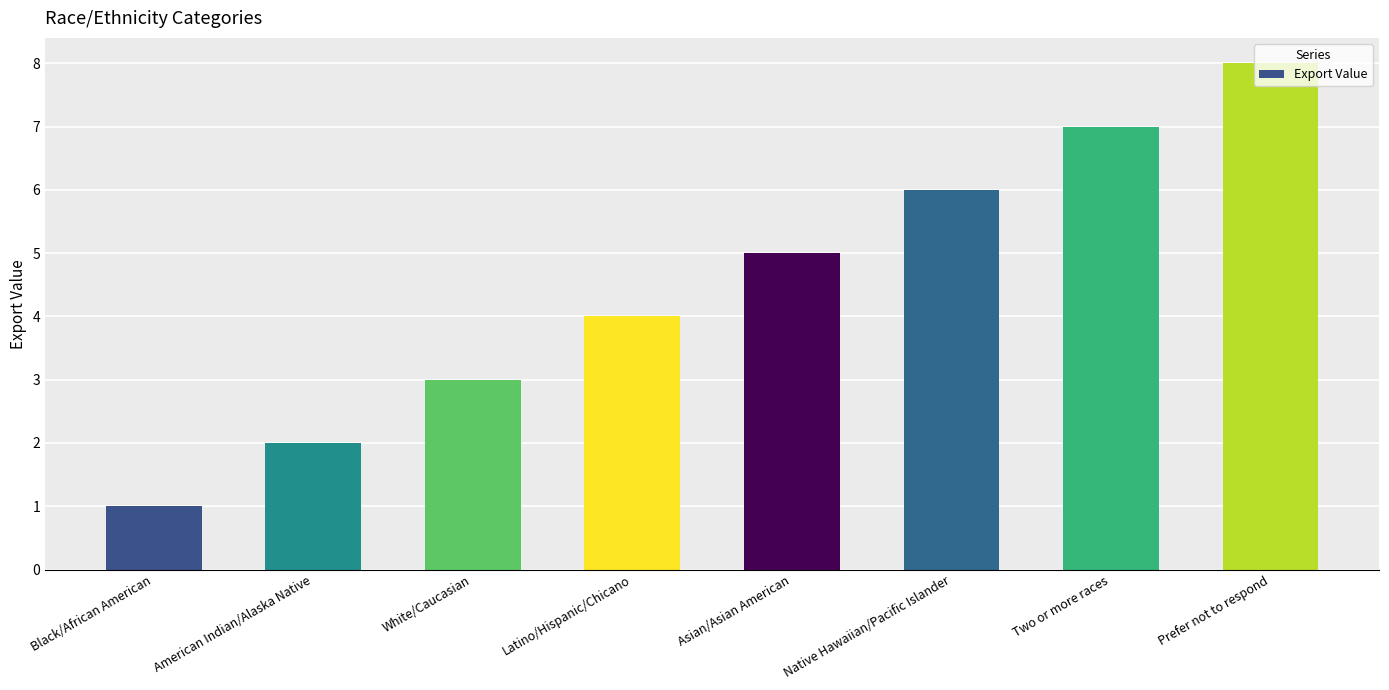

Approximately how many times larger is the value at Asian/Asian American compared to Two or more races?

0.7